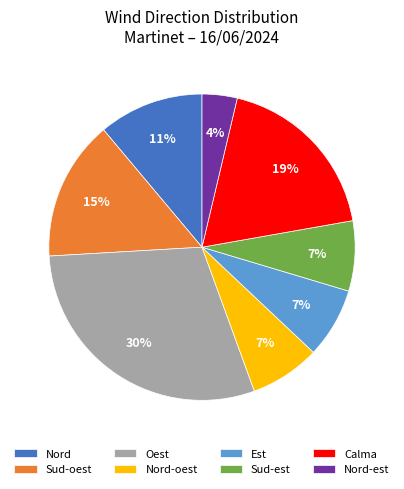

To the nearest percent, what is the difference between the largest and smallest slice percentages?

26%